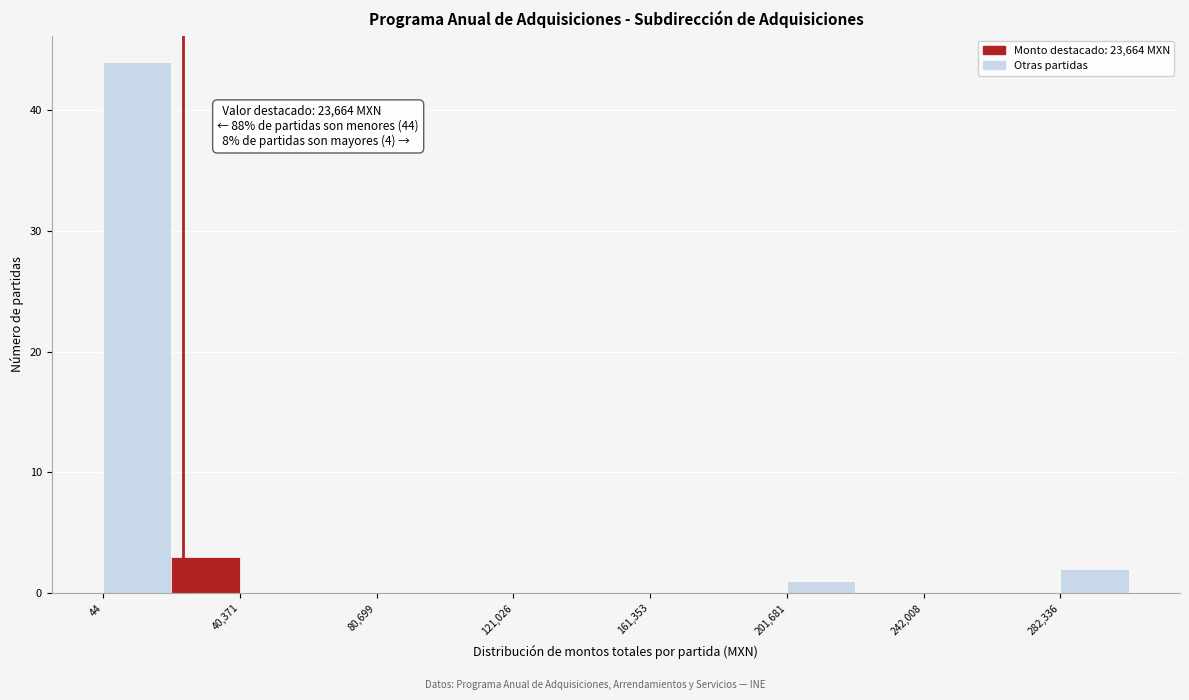

Which range on the x-axis has the tallest bar?

0 to 20000